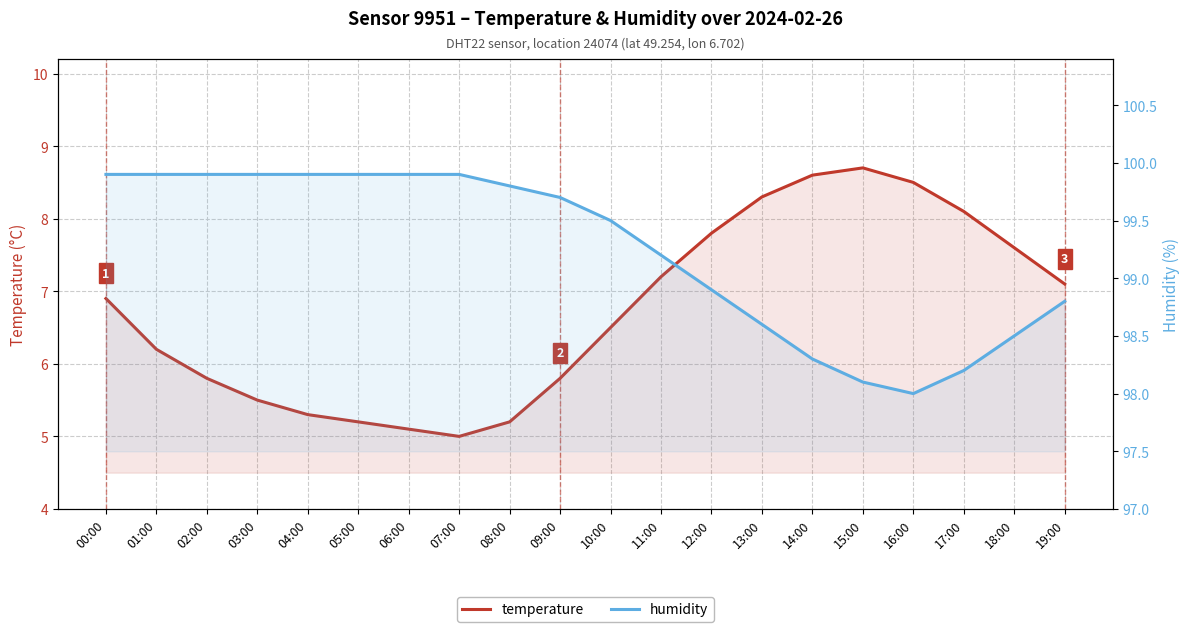

True or false: humidity has more than 2 interior local peaks.

False